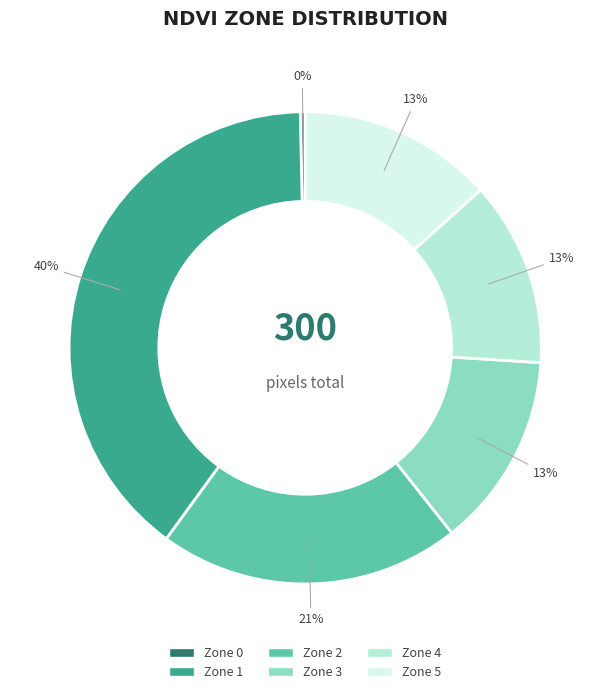

To the nearest percent, what portion does Zone 4 represent?

13%